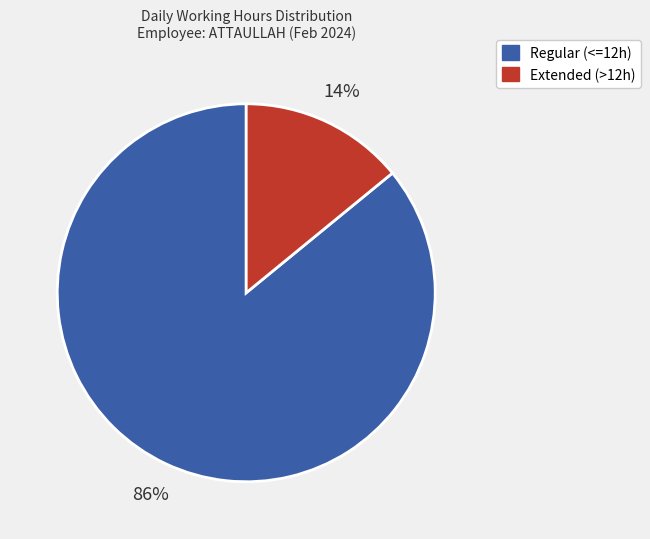

Is it true that Regular (<=12h) is 86% of the pie?

True